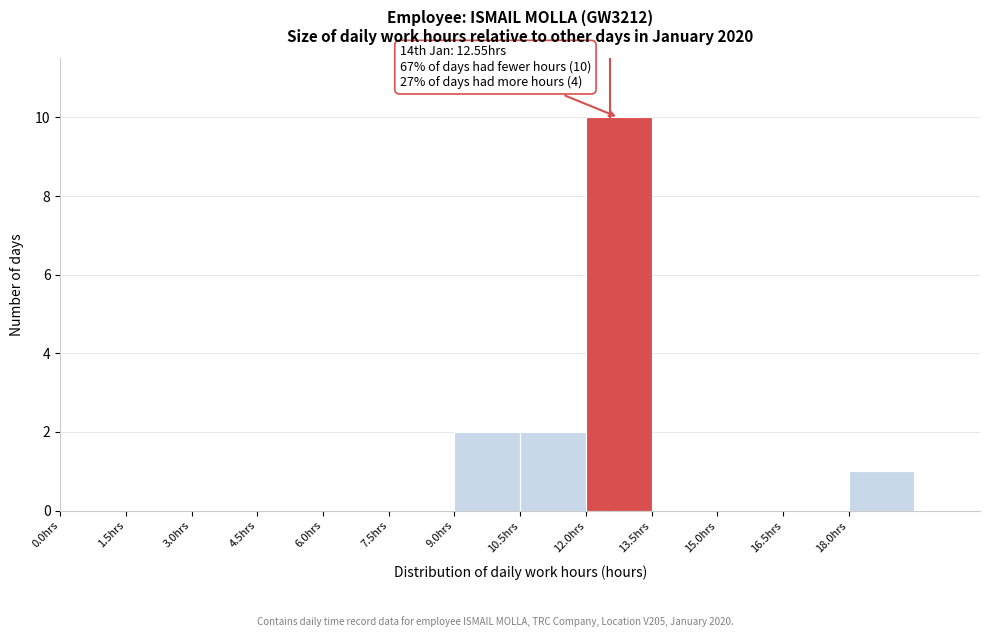

Over which range of the x-axis is the bar tallest?

12.0 to 13.5